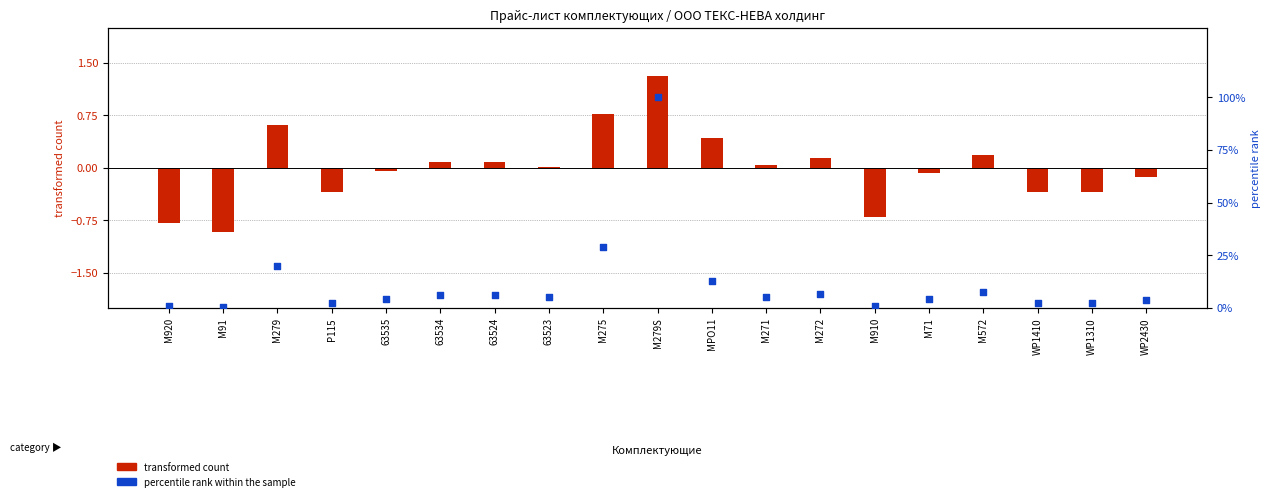

What is the change in value from 63534 to M275?

+22.8